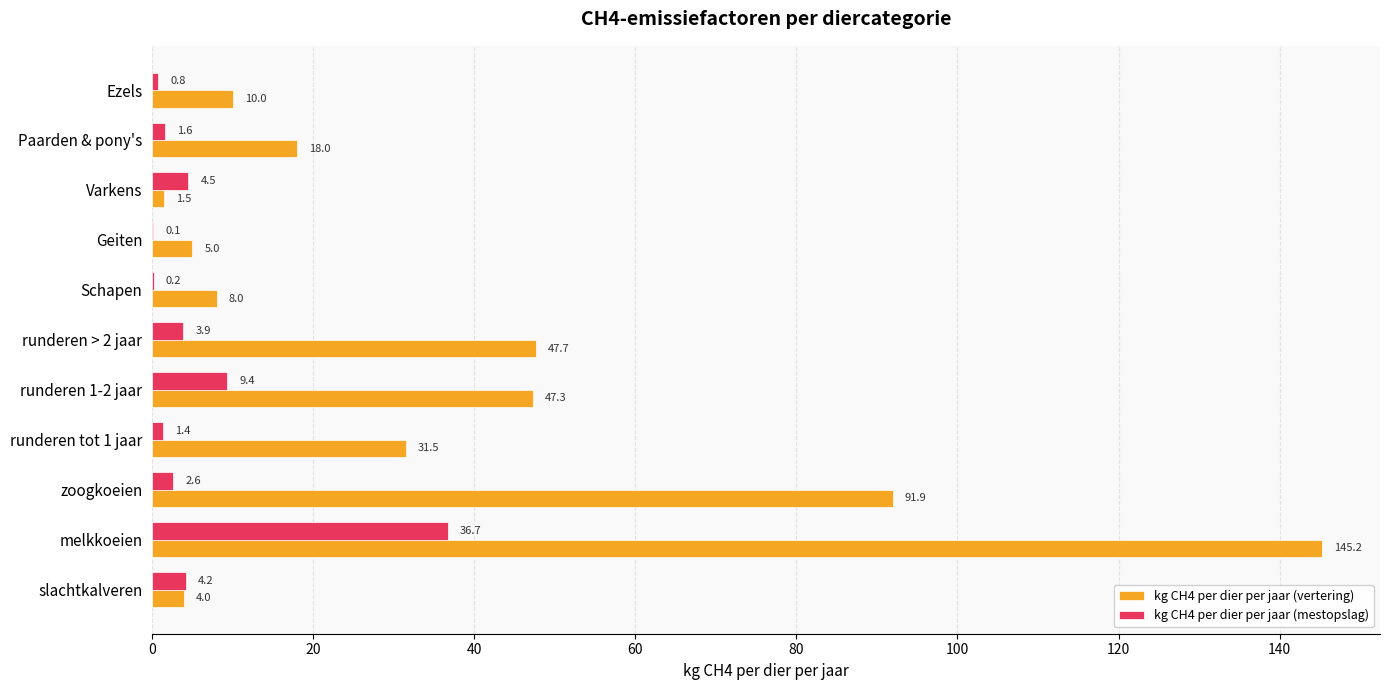

How many data points in kg CH4 per dier per jaar (mestopslag) are above 2?

6